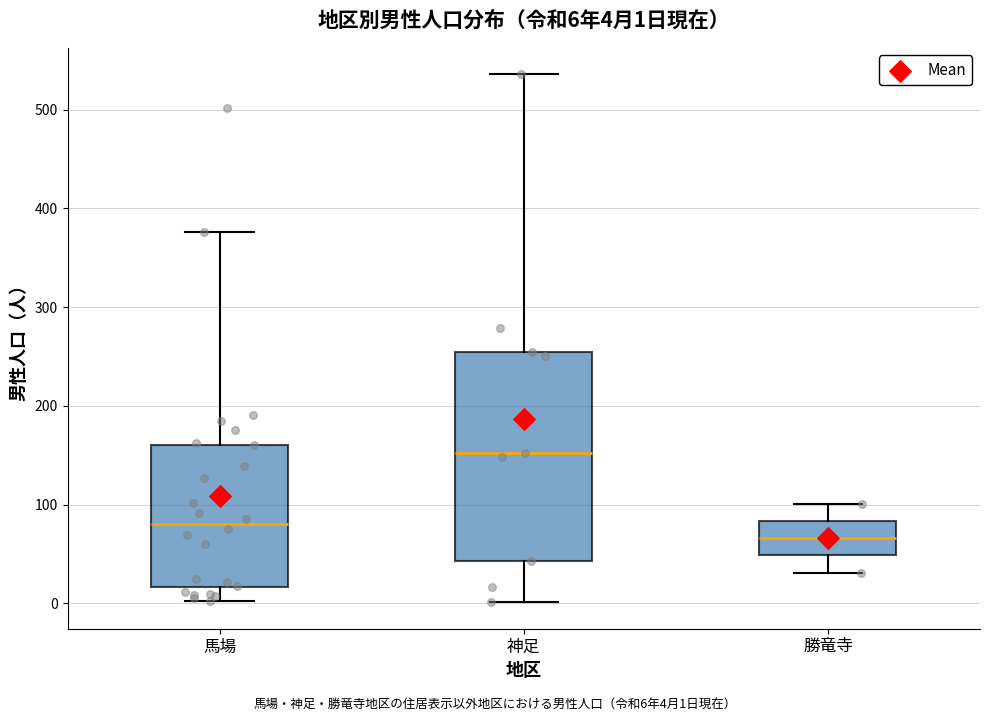

Comparing the boxes themselves (not the whiskers), which one is the tallest?

神足